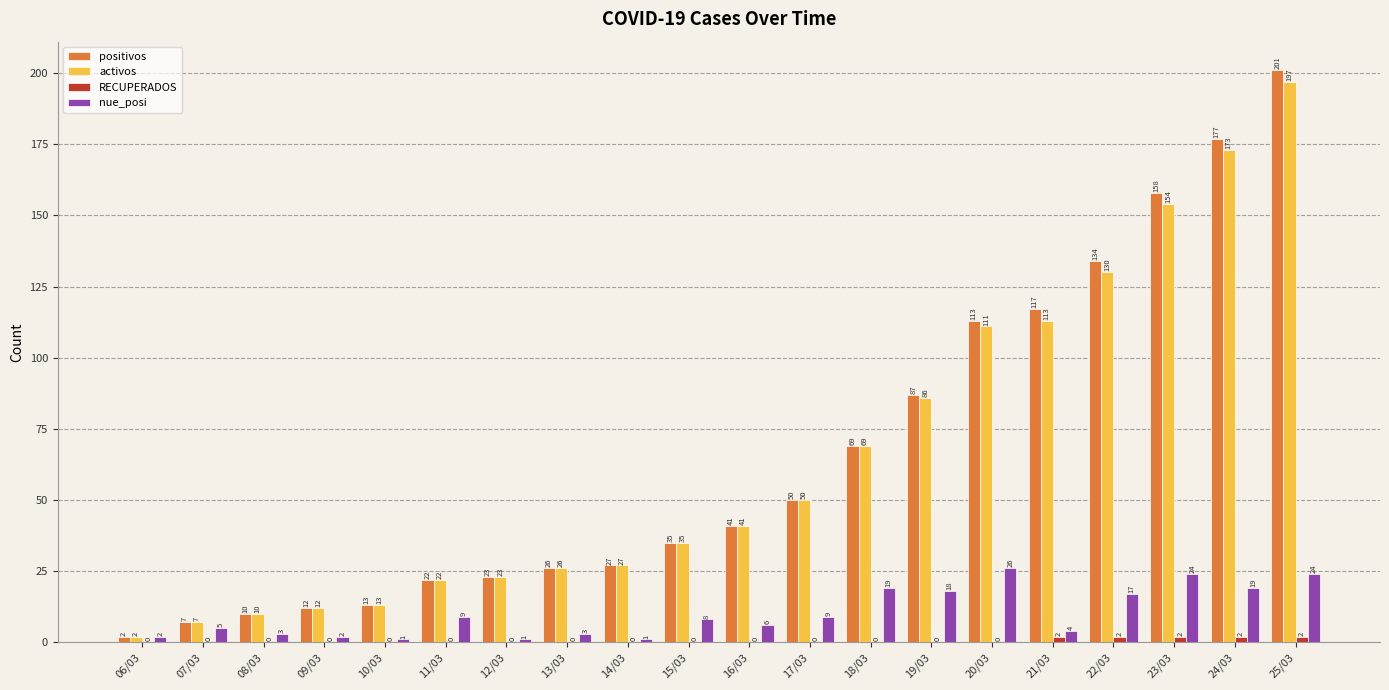

What is the greatest value displayed?

201